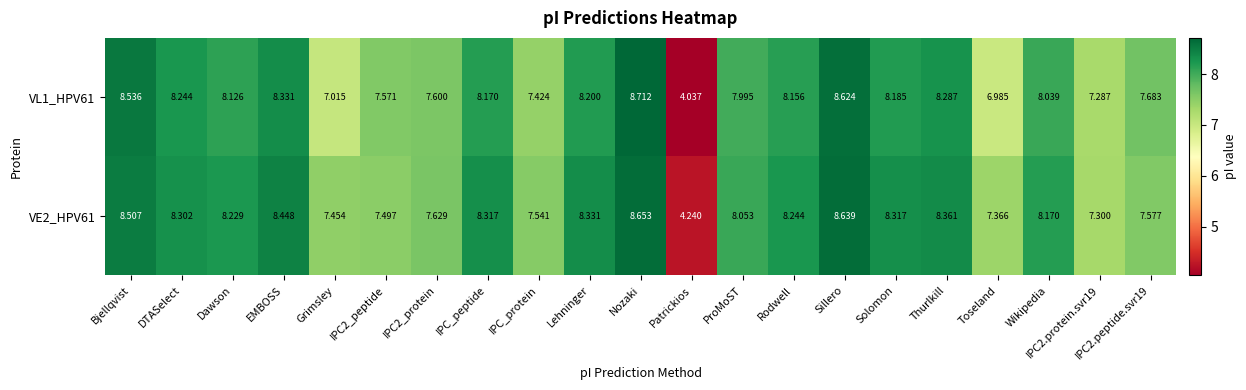

At which label does VL1_HPV61 reach its minimum?

Patrickios